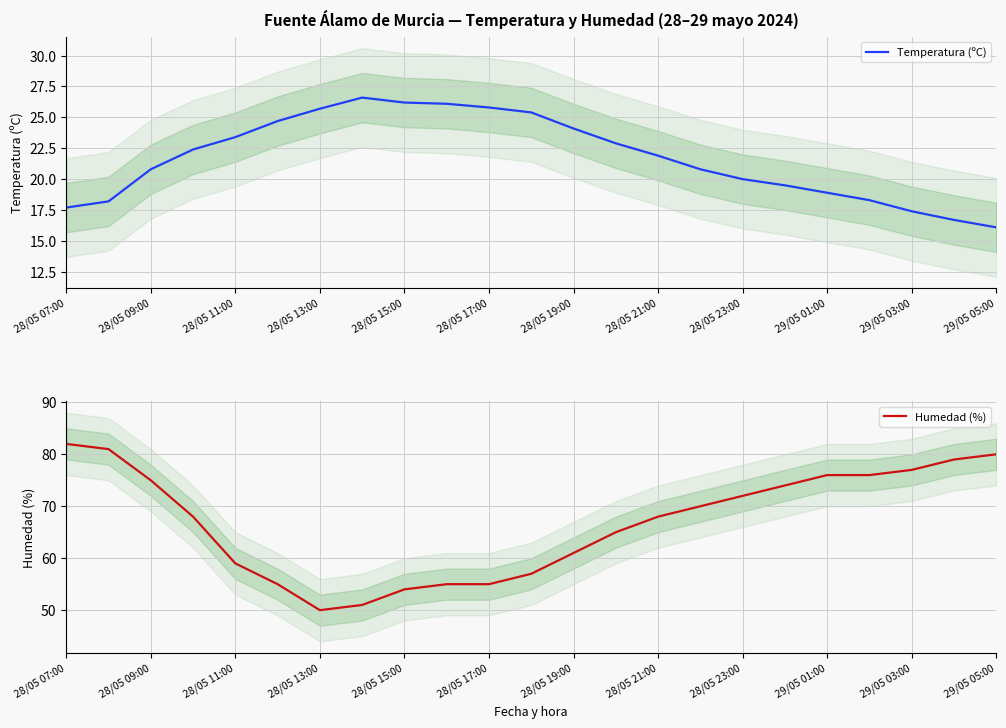

Which series has the largest range (max minus min)?

Humedad (%)